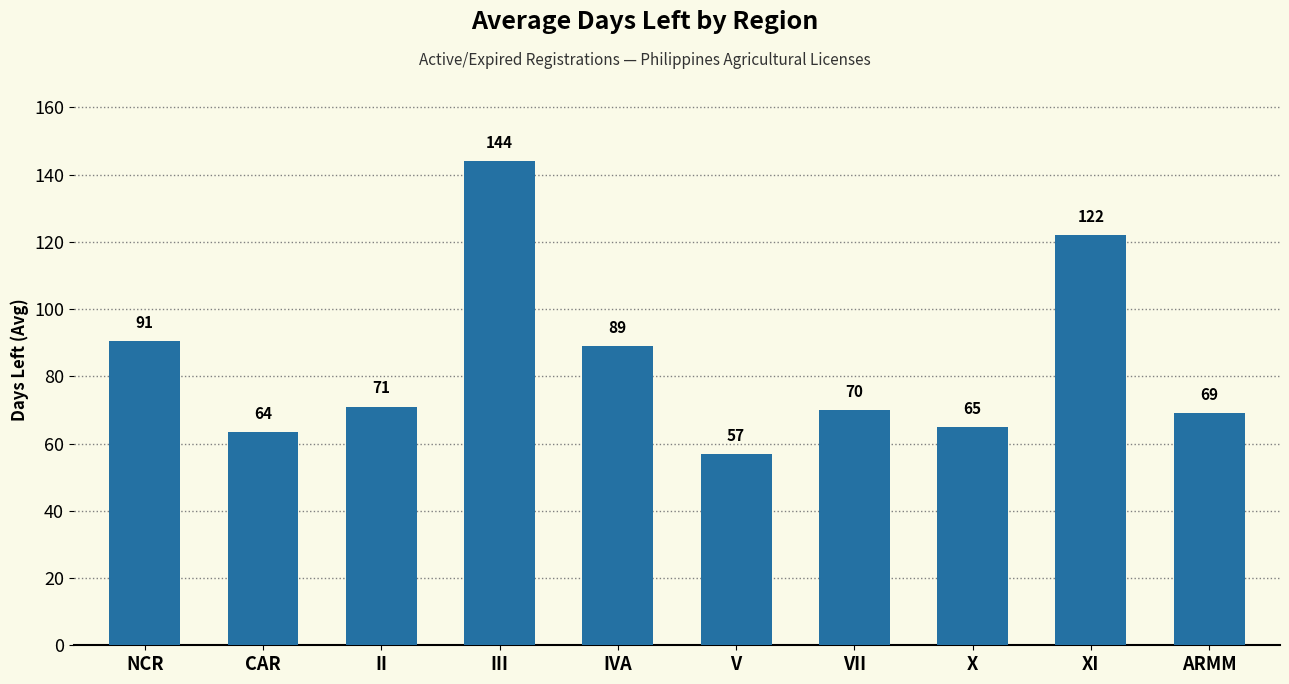

What is the difference between the values at X and IVA?

24.0